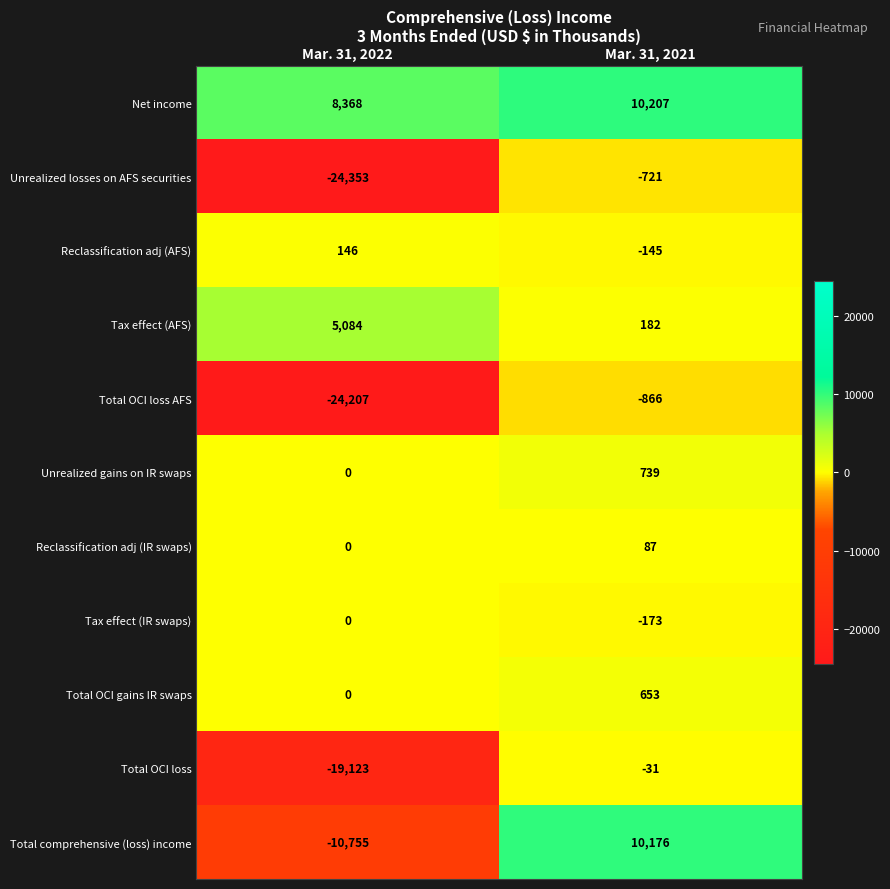

Reading left to right, transcribe all the data shown in this chart.

Net income: 8368	10207
Unrealized losses on AFS securities: -24353	-721
Reclassification adj (AFS): 146	-145
Tax effect (AFS): 5084	182
Total OCI loss AFS: -24207	-866
Unrealized gains on IR swaps: 0	739
Reclassification adj (IR swaps): 0	87
Tax effect (IR swaps): 0	-173
Total OCI gains IR swaps: 0	653
Total OCI loss: -19123	-31
Total comprehensive (loss) income: -10755	10176